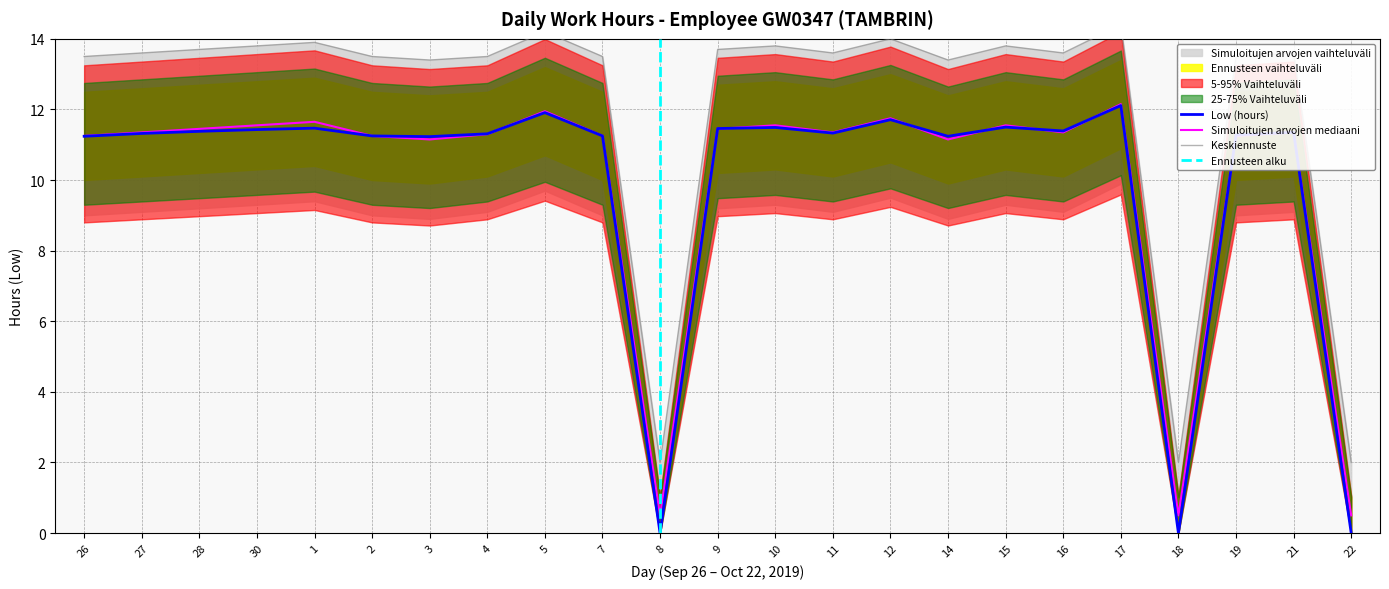

Which has a higher value, 17 or 7?

17